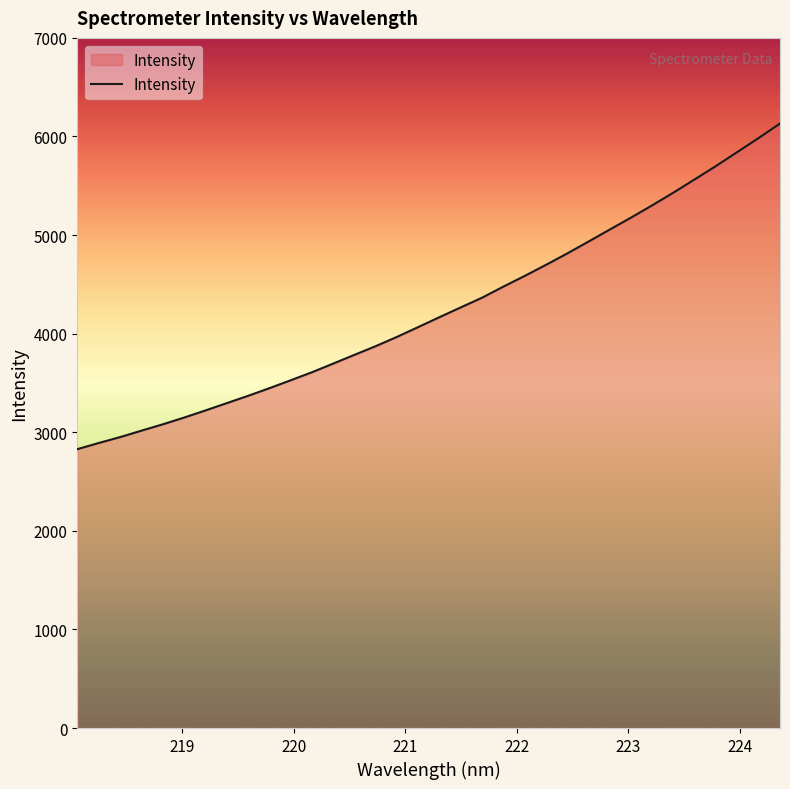

What is the difference between the maximum and minimum values?

3303.1